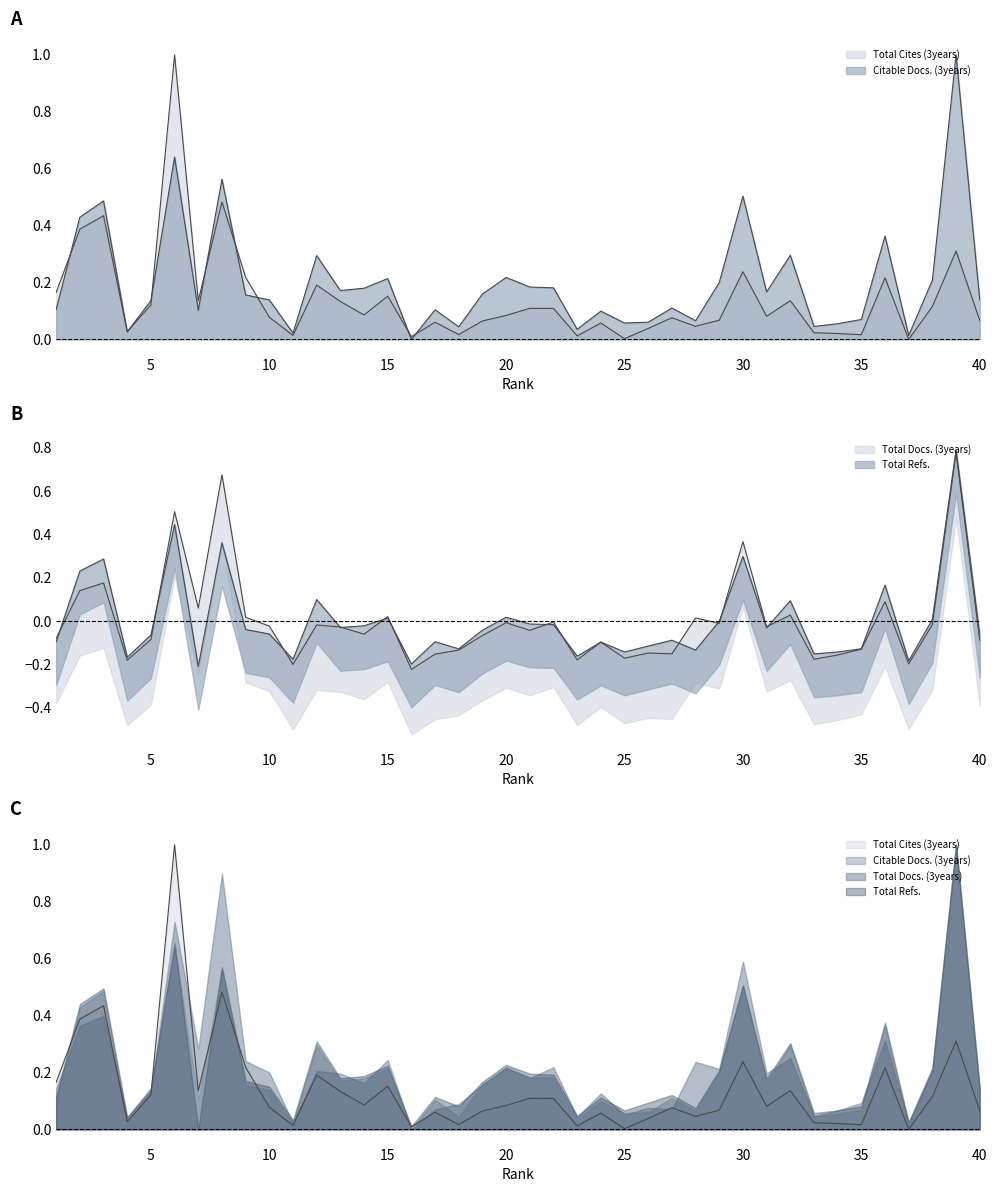

The value of Total Cites (3years) at 34 is 0.0. True or false?

False